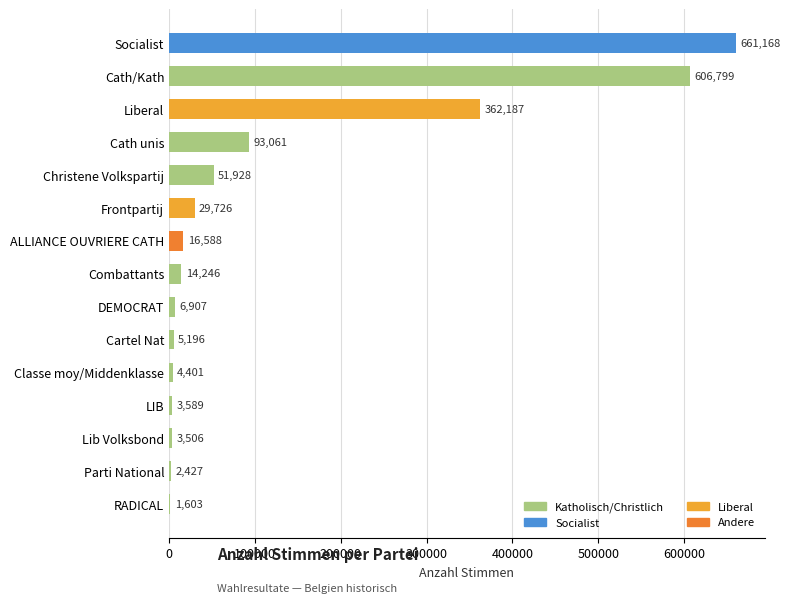

Which has a higher value, Liberal or Cartel Nat?

Liberal